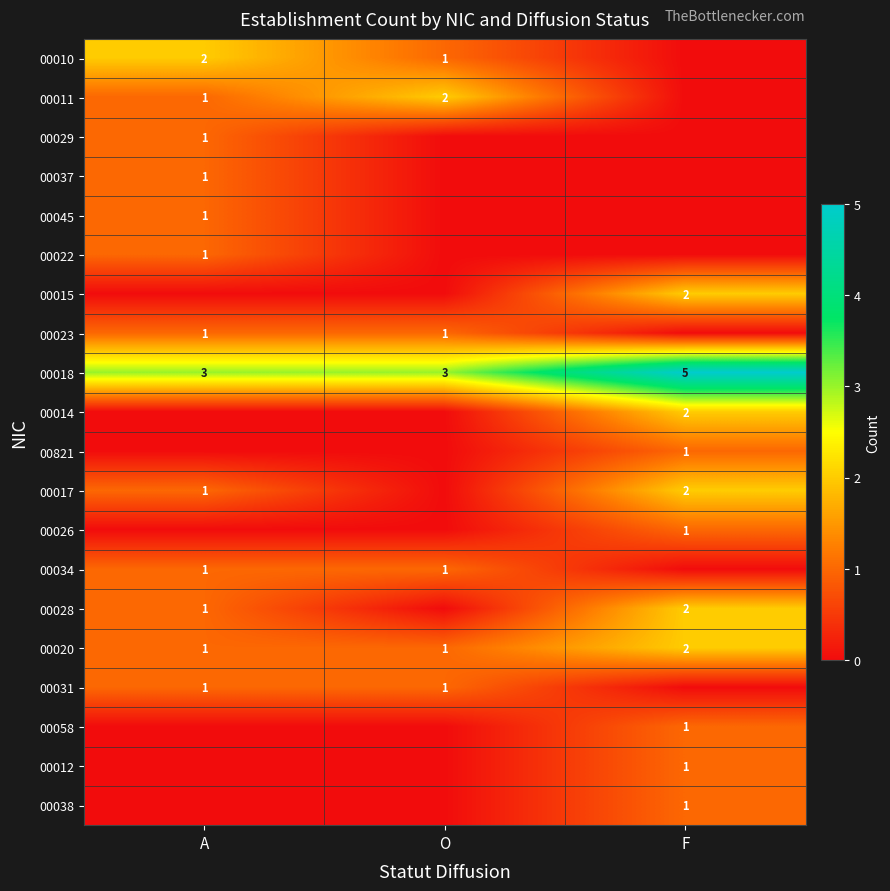

What is the spread (max minus min) of values at F?

5